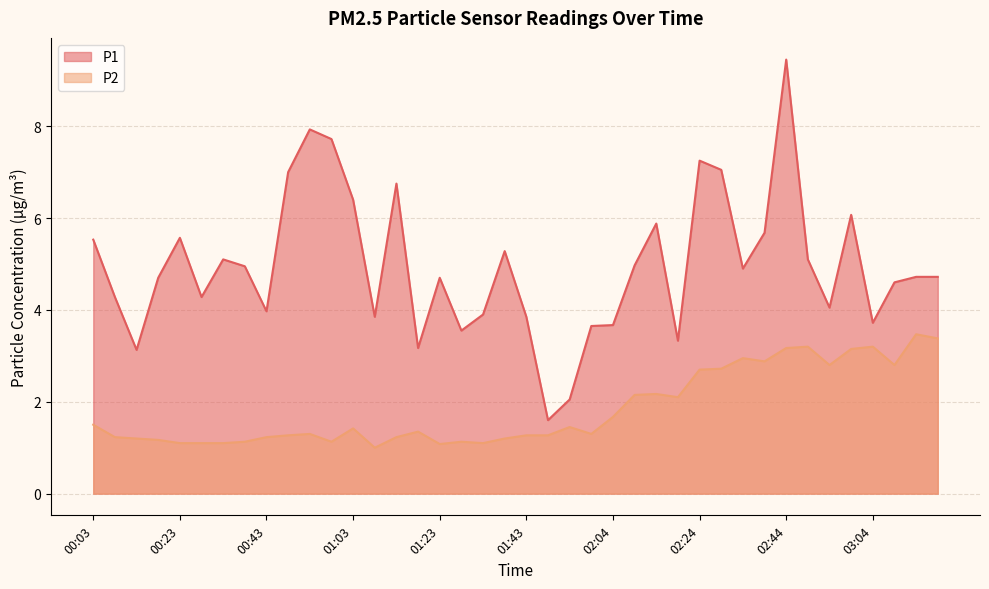

The P1 series shows 9.7 at 00:03. True or false?

False